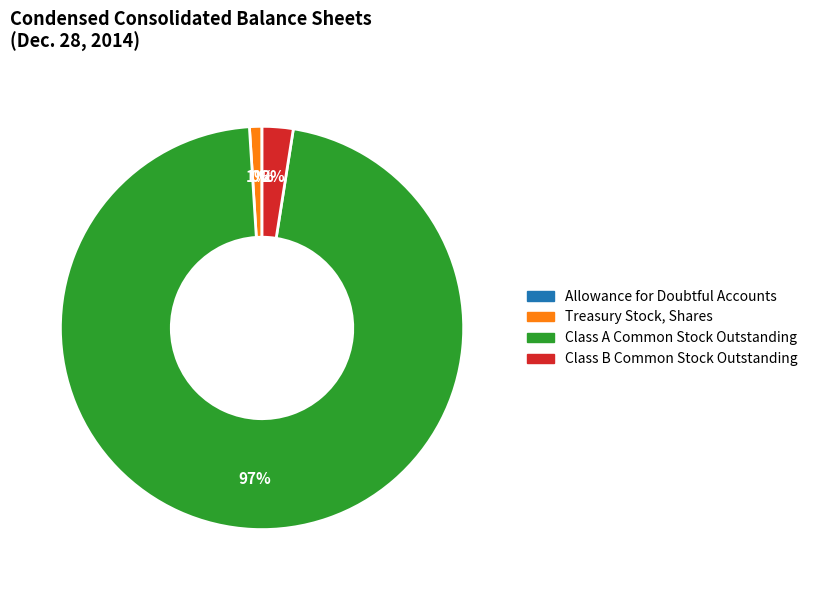

To the nearest percent, what portion does Class A Common Stock Outstanding represent?

97%